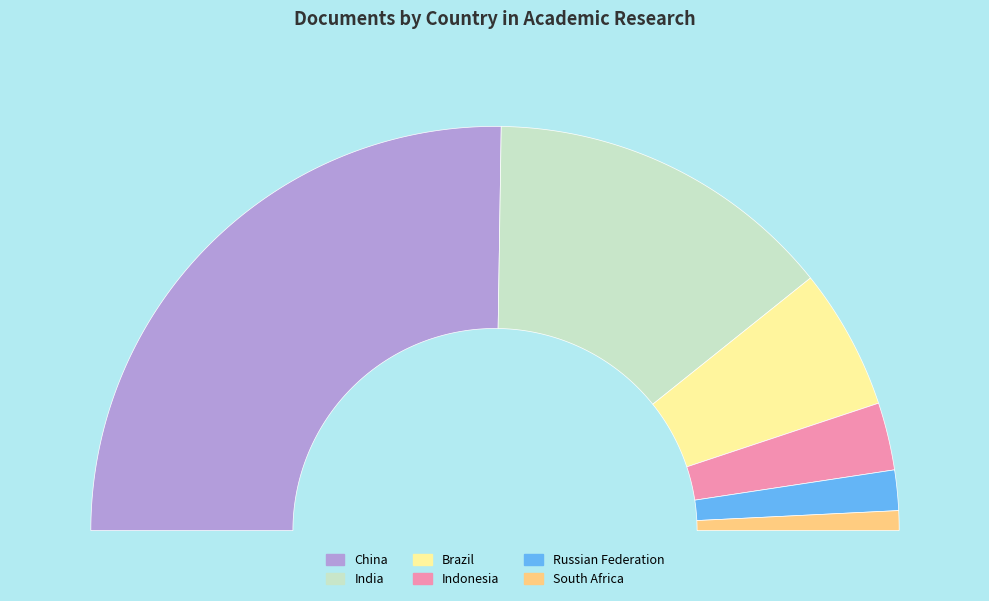

To the nearest percent, what is the difference between the largest and smallest slice percentages?

49%